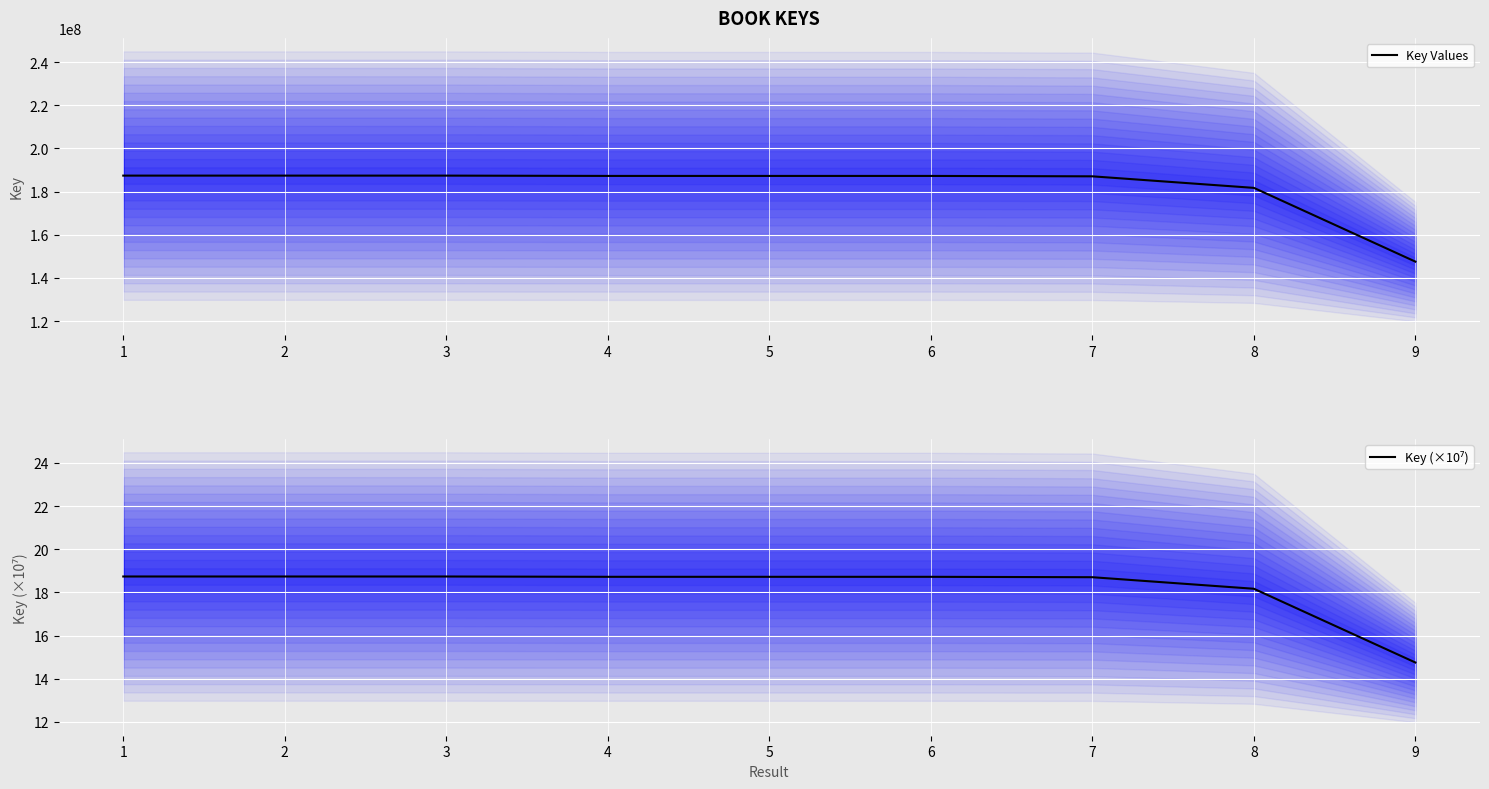

Reading right to left, extract all data points from this chart.

Key Values: 9=147536036.0	8=181707885.0	7=187055516.0	6=187241281.0	5=187242107.0	4=187243057.0	3=187385937.0	2=187387772.0	1=187388665.0
Key (×10⁷): 9=14.8	8=18.2	7=18.7	6=18.7	5=18.7	4=18.7	3=18.7	2=18.7	1=18.7